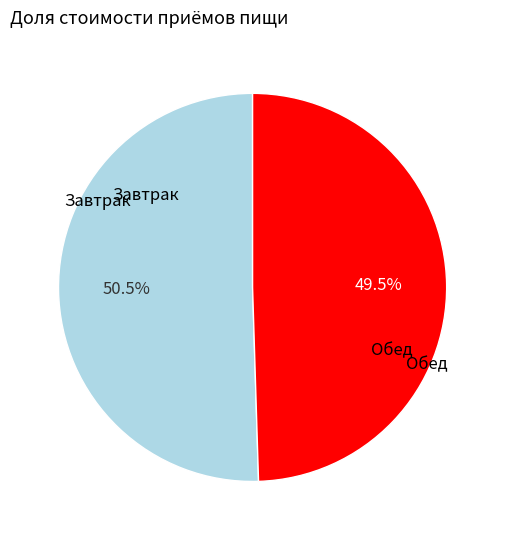

Is there any slice that represents more than half of the pie?

Yes